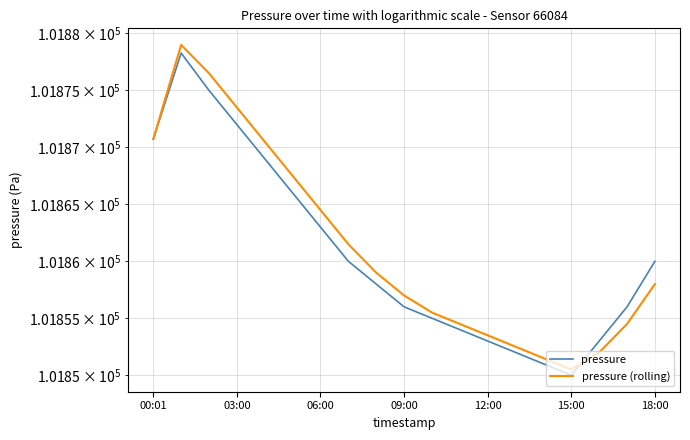

Is it true that pressure equals 48401.8 at 18:00?

False